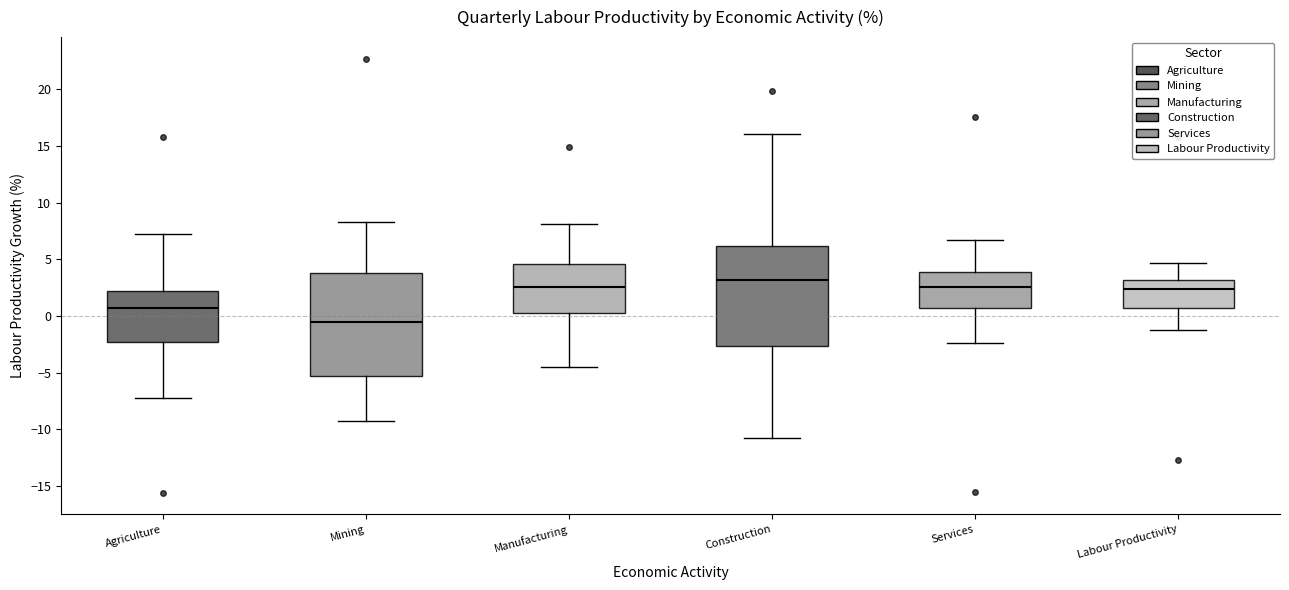

Which box has the lowest median line?

Mining